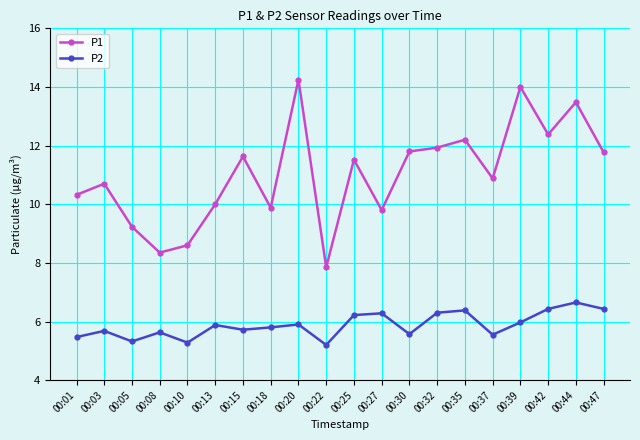

Where is the first local minimum for P1?

00:08